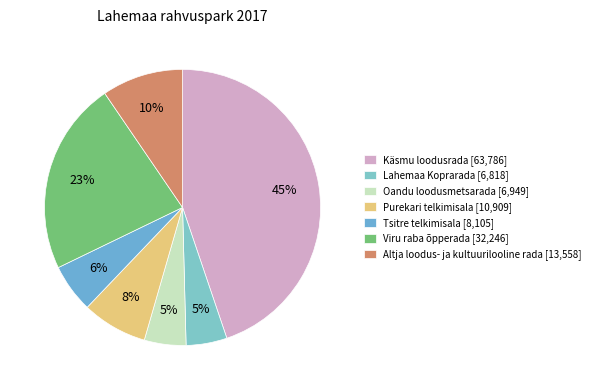

Which category has the biggest portion of the pie?

Käsmu loodusrada